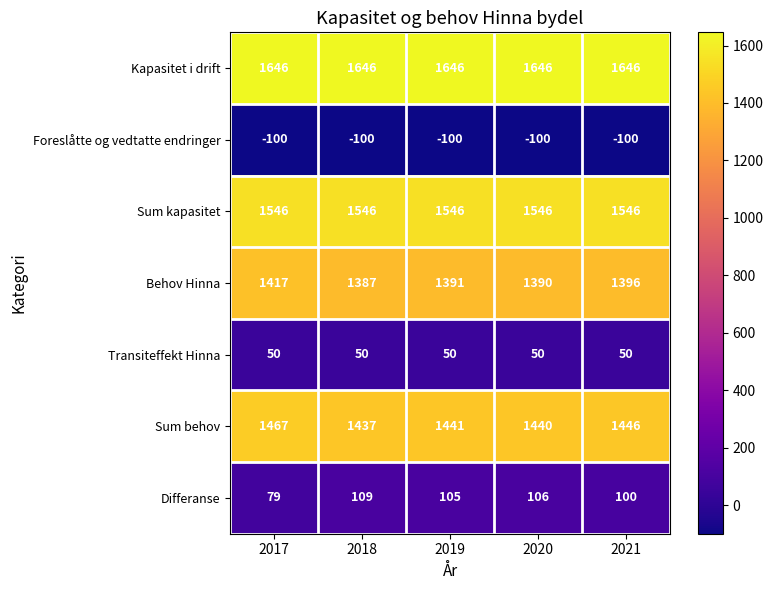

Count the number of categories in the chart.

5